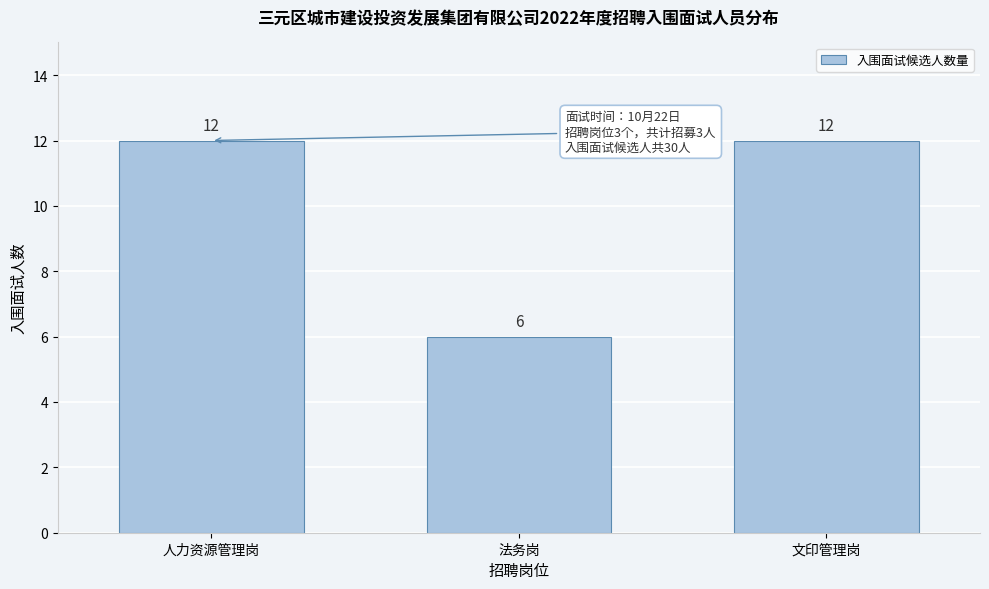

Reading left to right, extract all data points from this chart.

人力资源管理岗=12	法务岗=6	文印管理岗=12